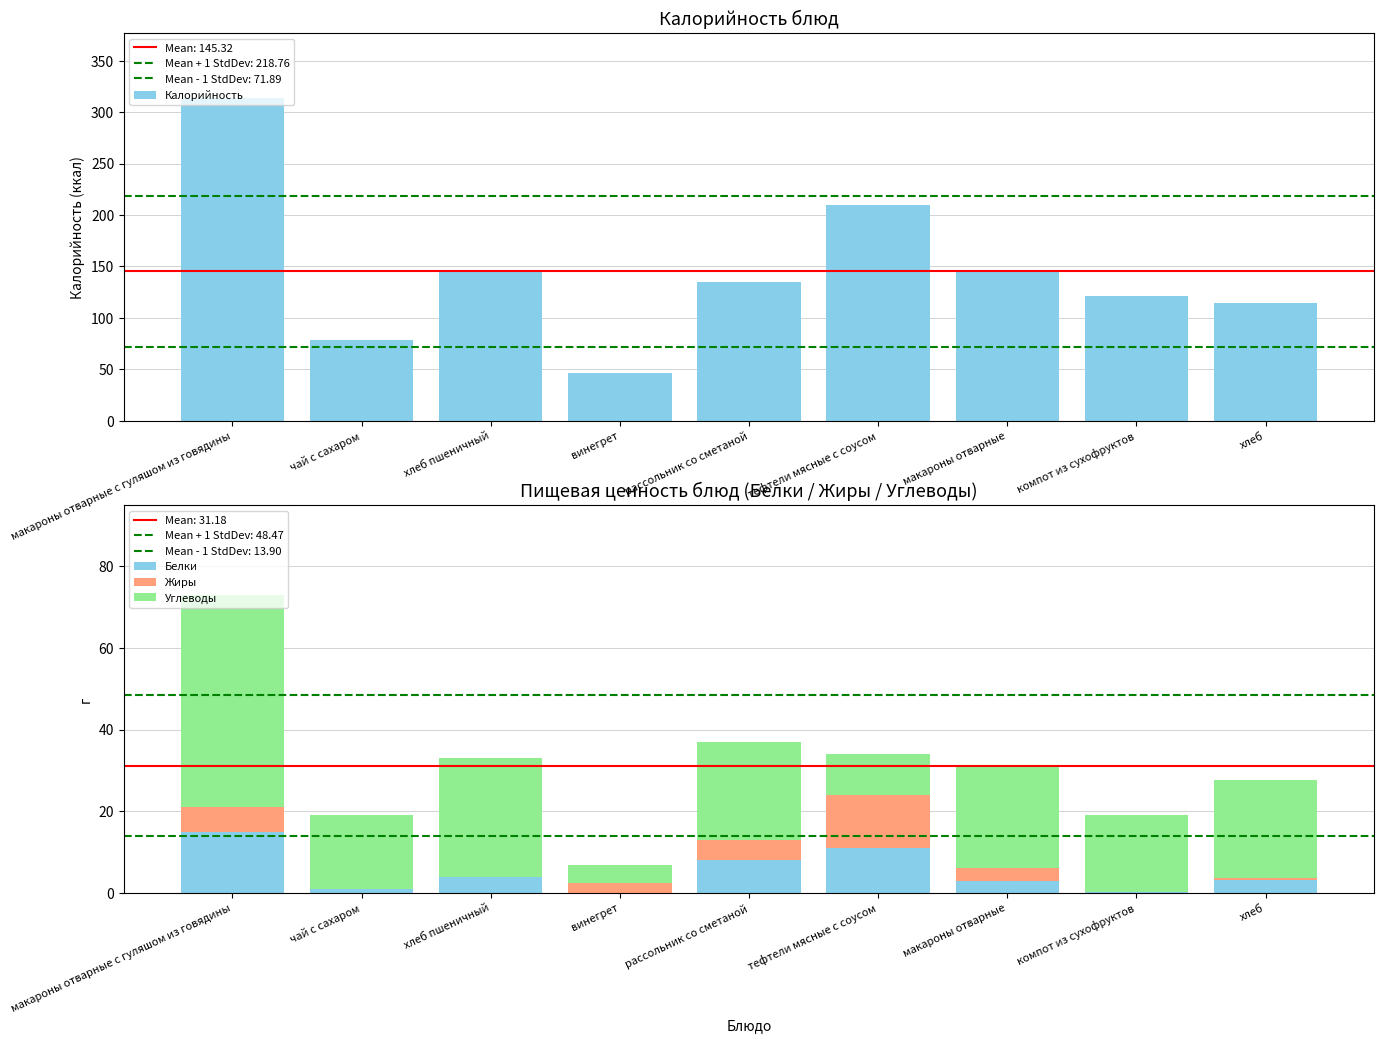

How many groups of bars are there?

9